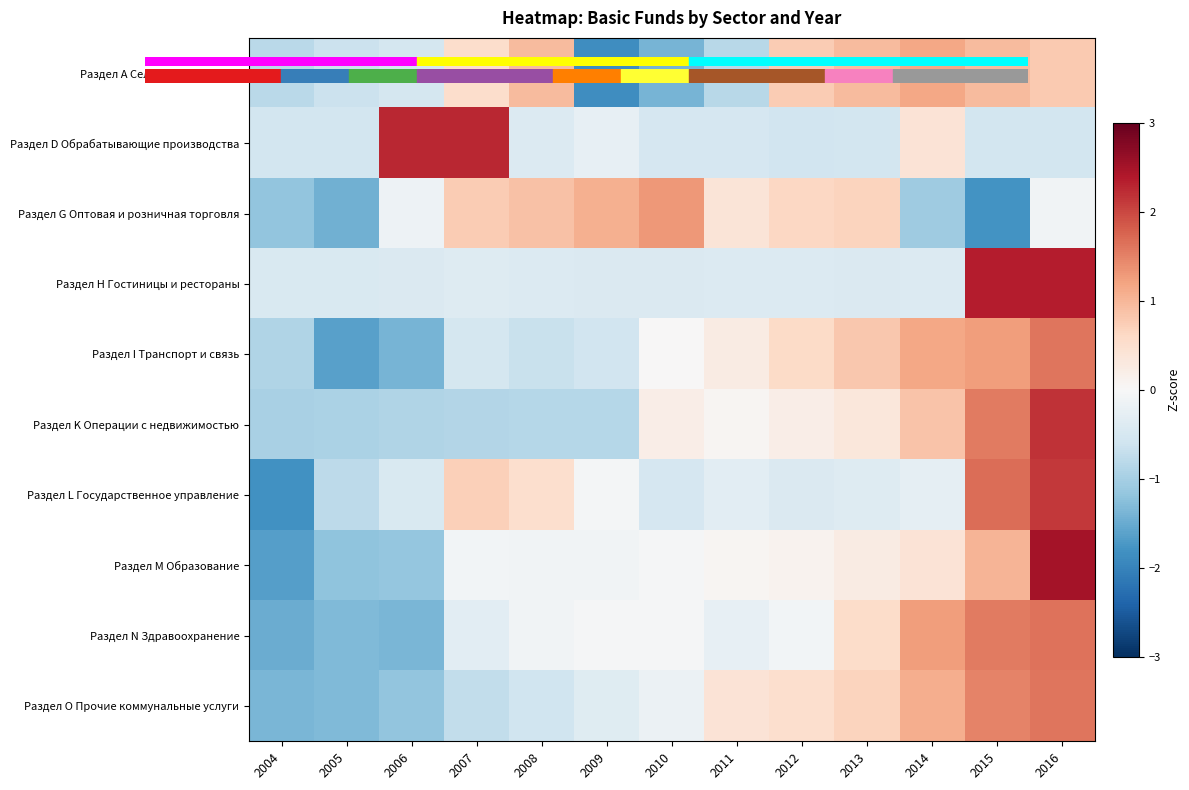

What is the maximum value shown in the chart?

2.5